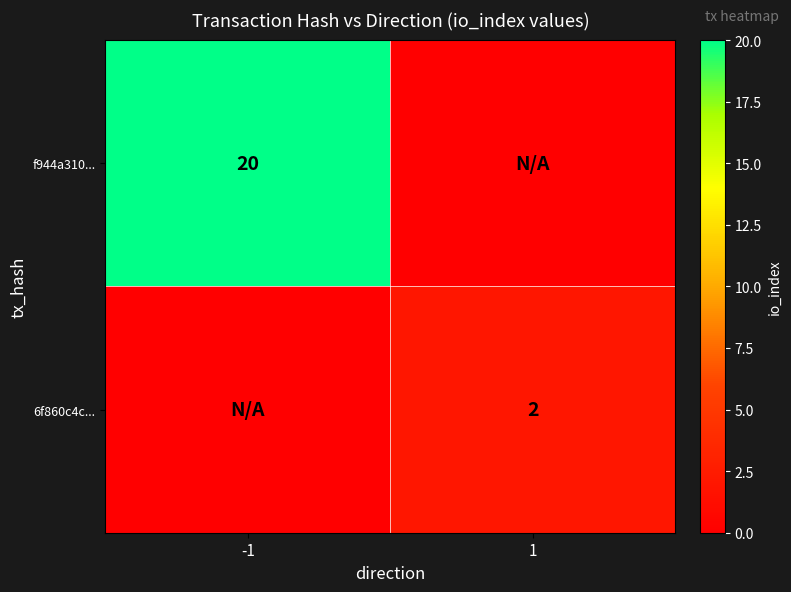

True or false: 6f860c4c... has a value of 2 at 1.

True